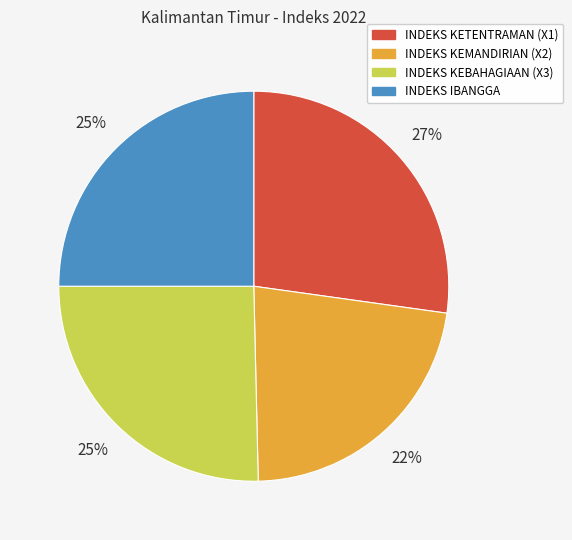

To the nearest percent, what is the difference between the largest and smallest slice percentages?

5%